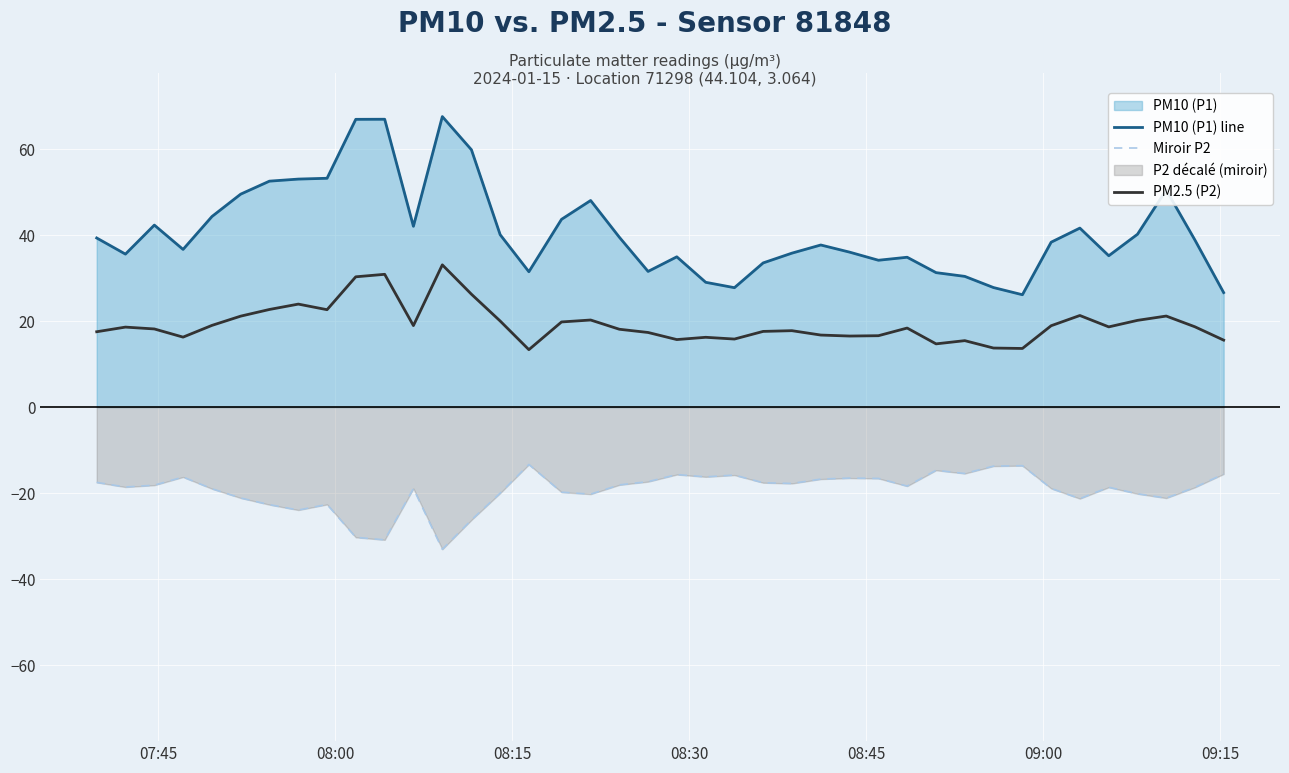

Which series has the widest spread of values?

PM10 (P1) line